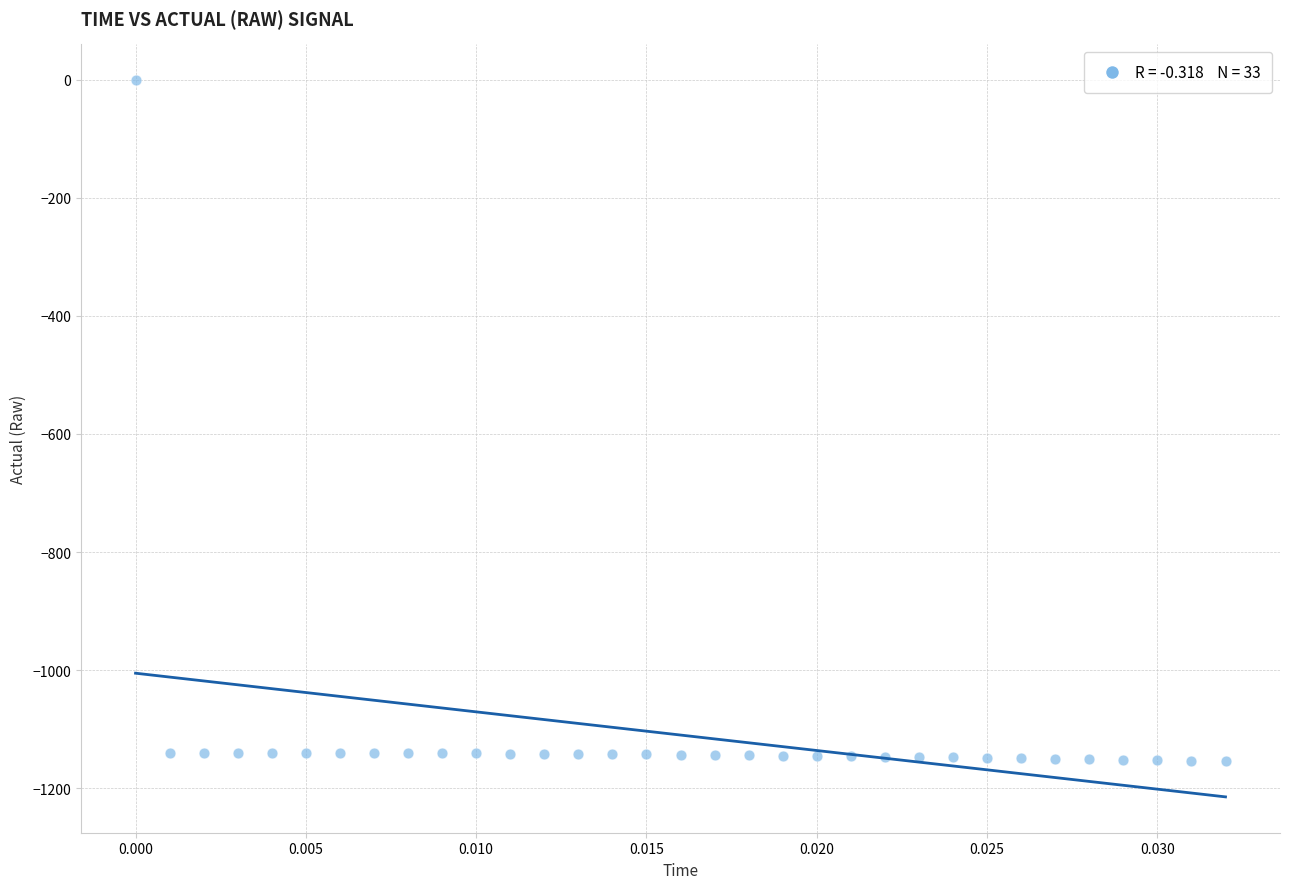

What is the range of Y values (max minus min)?

1152.8